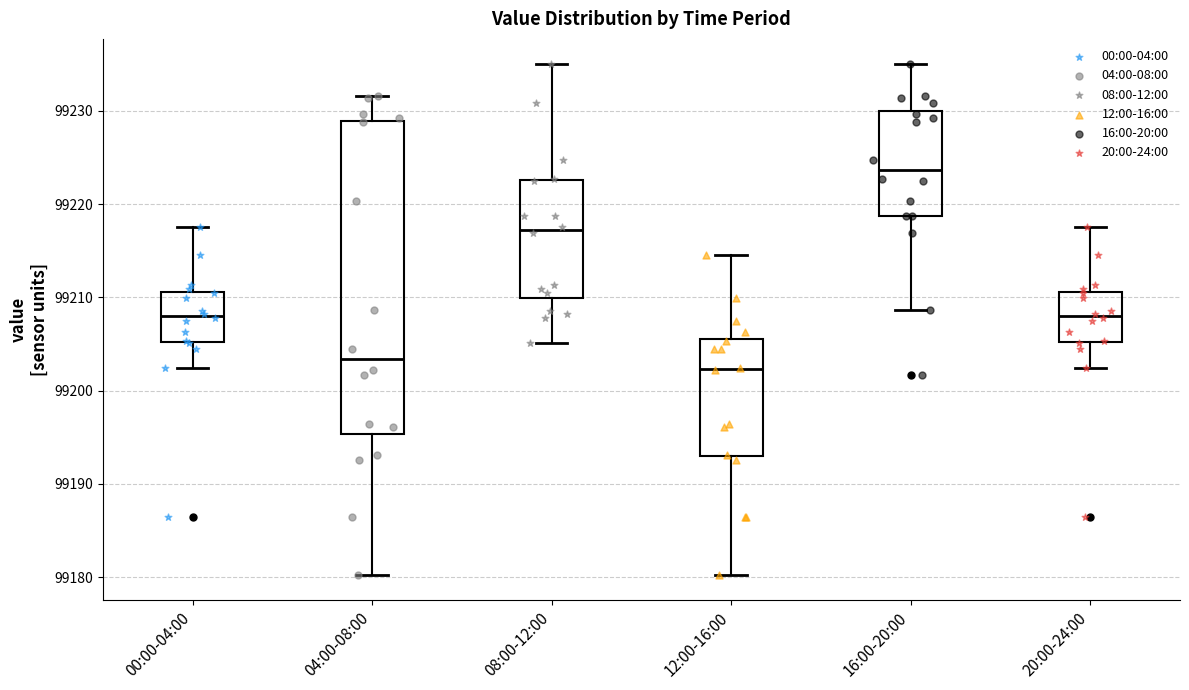

Reading left to right, read every box against the y-axis: the position of its median line, the range the box covers, and the ends of its whiskers. The values are not printed on the chart, so give them approximately, as read against the axis.

00:00-04:00: median 99208, box 99205 to 99211, whiskers 99202 to 99218
04:00-08:00: median 99203, box 99195 to 99229, whiskers 99180 to 99232
08:00-12:00: median 99217, box 99210 to 99223, whiskers 99205 to 99235
12:00-16:00: median 99202, box 99193 to 99206, whiskers 99180 to 99215
16:00-20:00: median 99224, box 99219 to 99230, whiskers 99209 to 99235
20:00-24:00: median 99208, box 99205 to 99211, whiskers 99202 to 99218